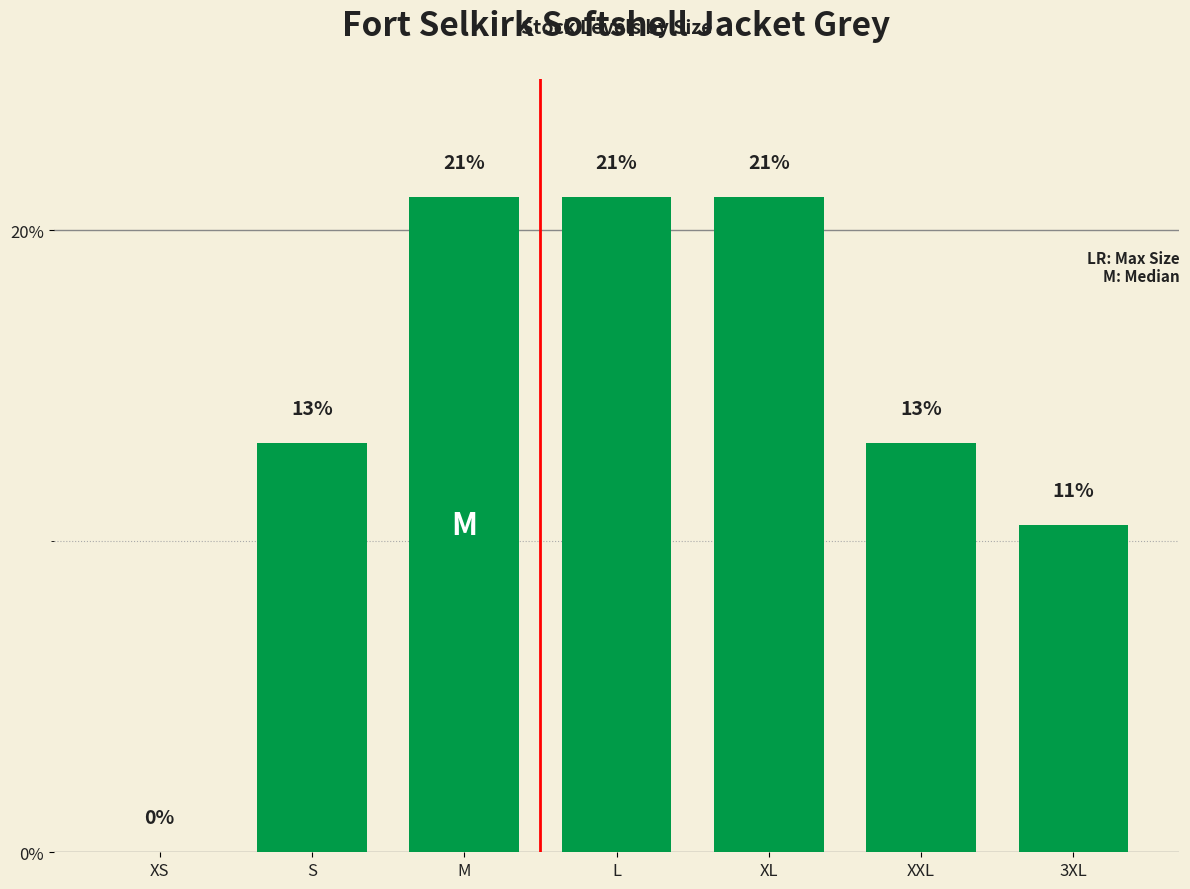

What is the maximum value shown in the chart?

21.1